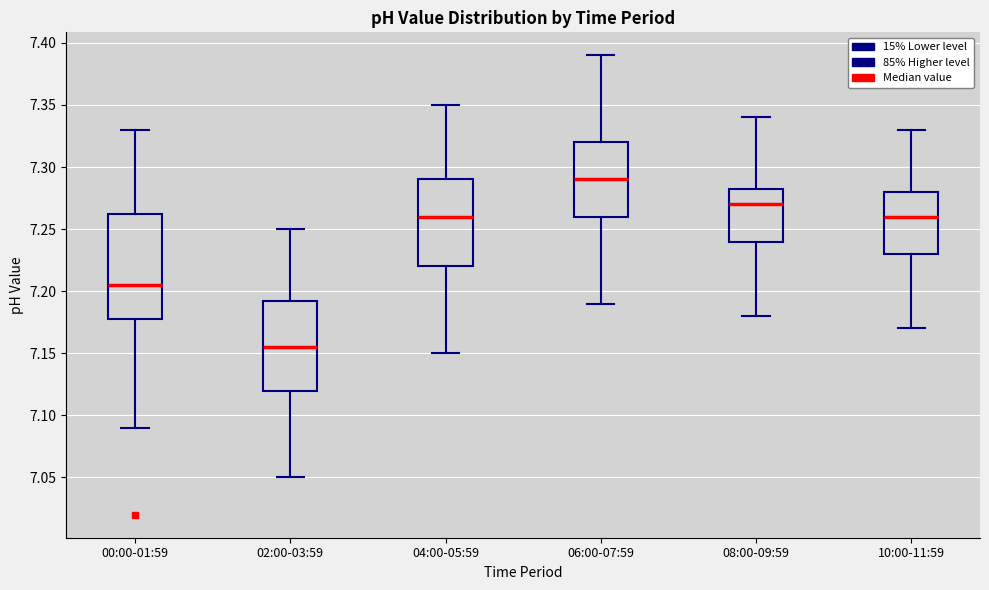

Which box is the tallest, from its lower edge to its upper edge?

00:00-01:59